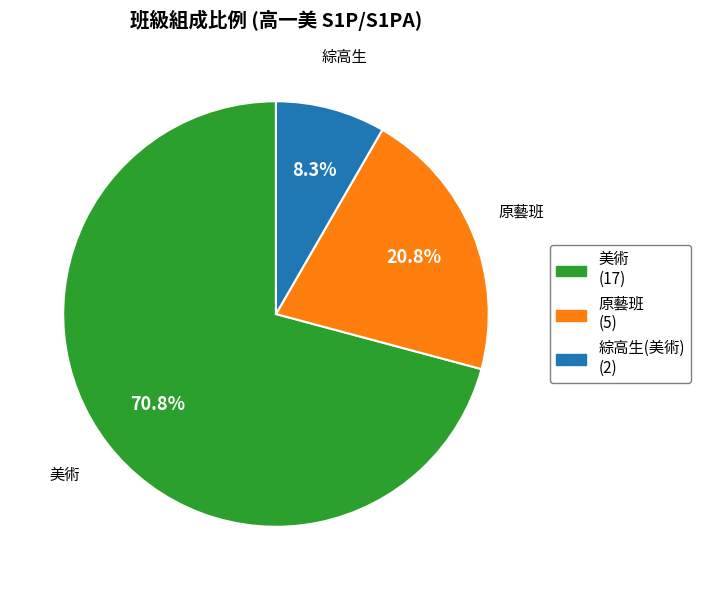

Does any single category account for the majority?

Yes